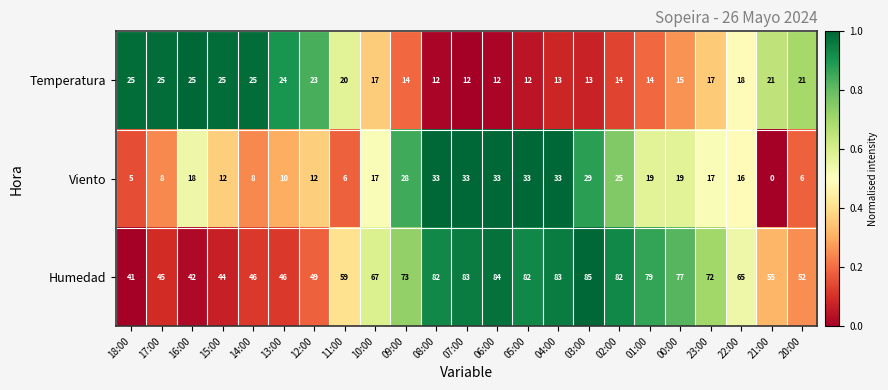

What value does the Humedad series have at 23:00, to the nearest 10?

70